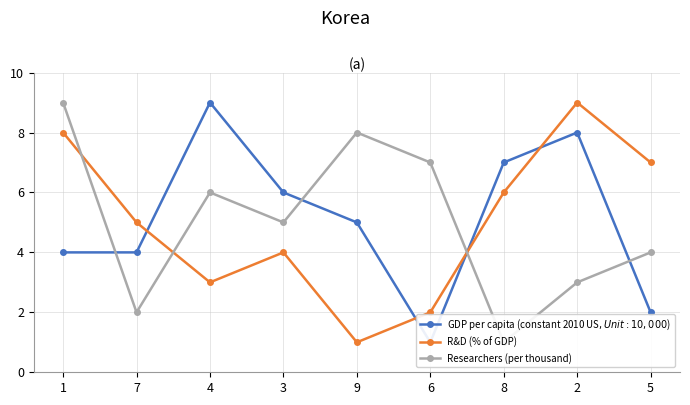

True or false: R&D (% of GDP) and Researchers (per thousand) cross at least once.

True